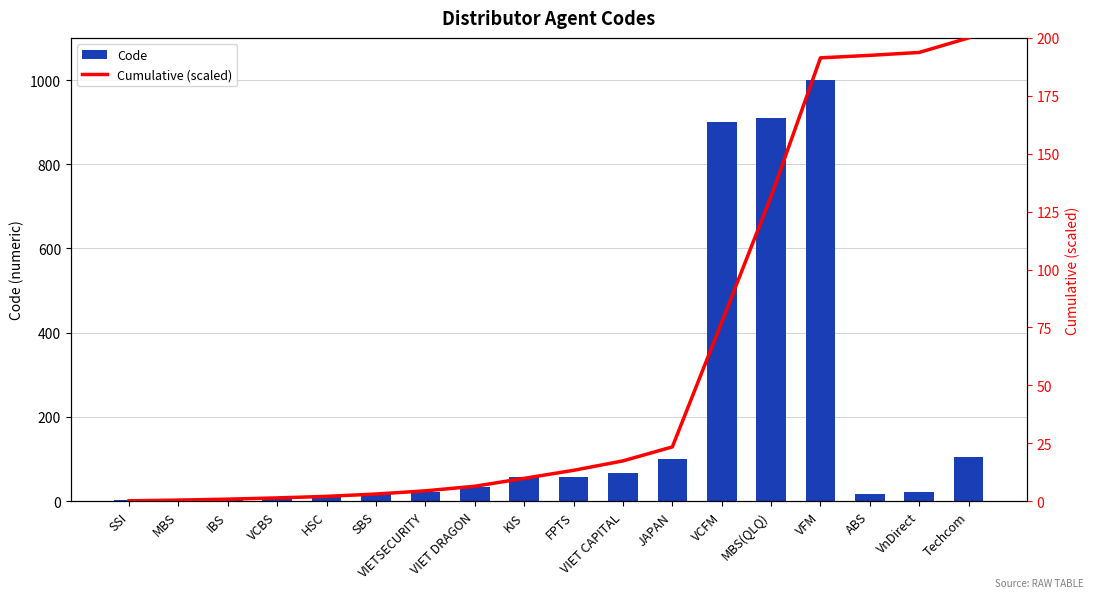

How many values in the Cumulative (scaled) series exceed 13?

9